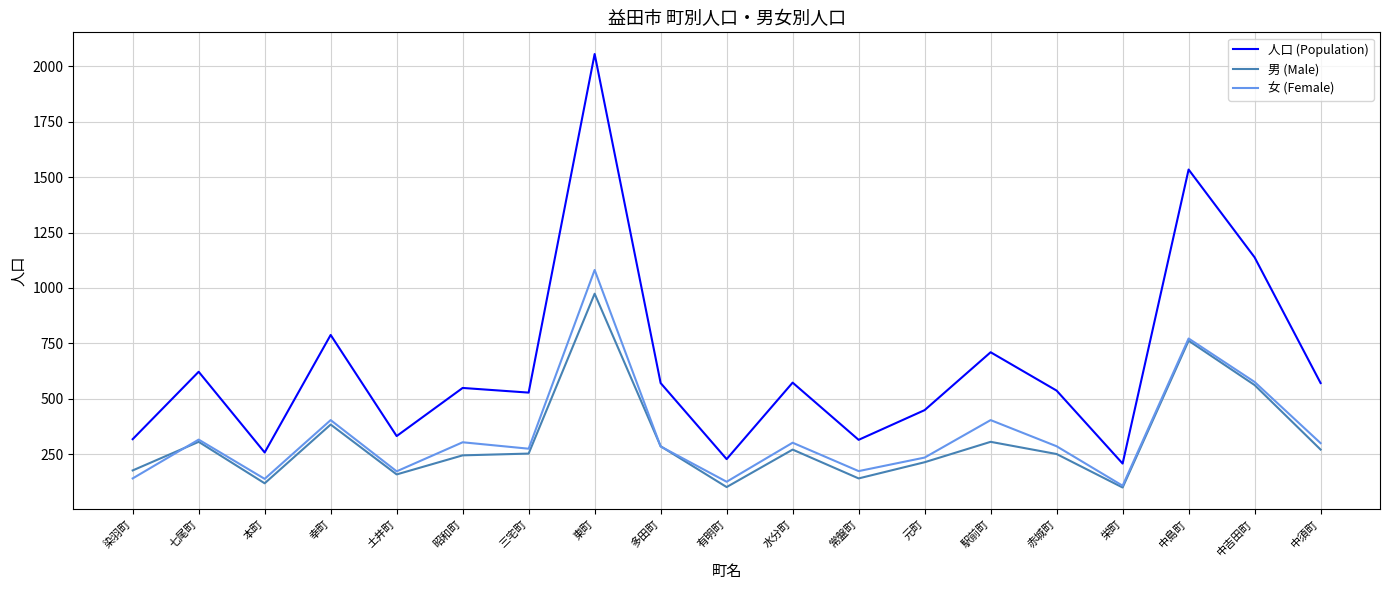

Which series has the largest range (max minus min)?

人口 (Population)